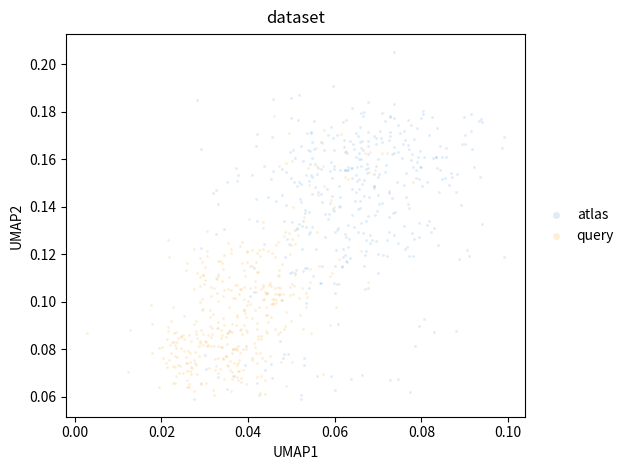

Which series has the largest Y range (max minus min)?

atlas